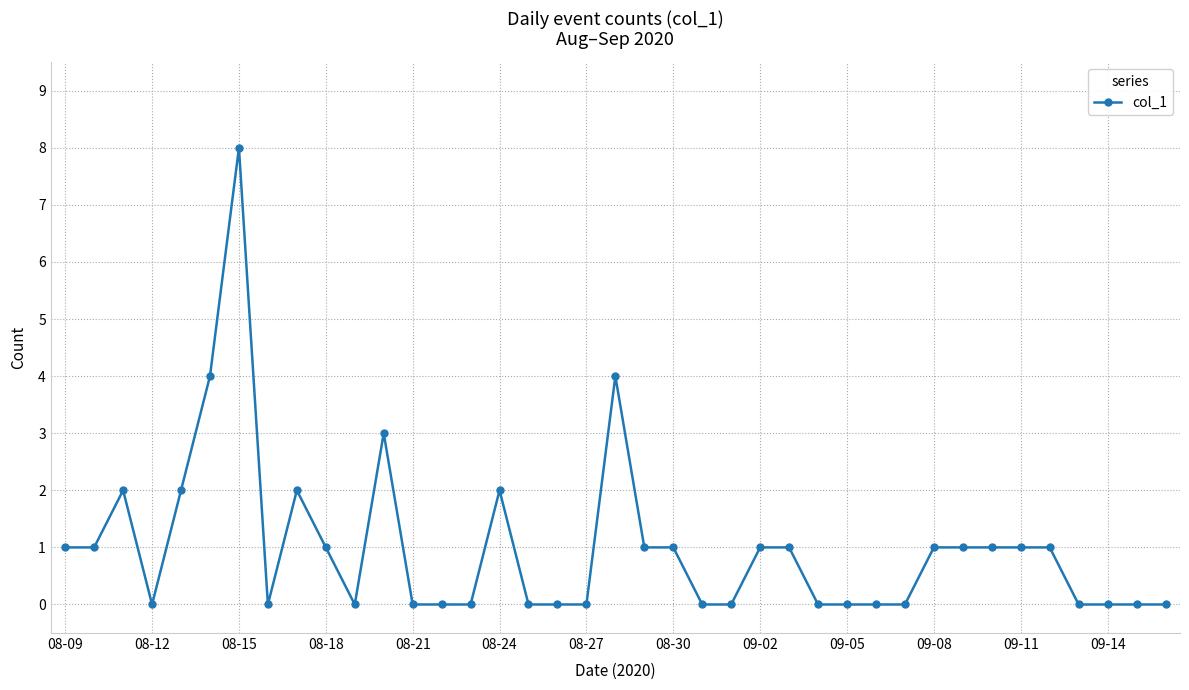

Reading left to right, extract all data points from this chart.

1	1	2	0	2	4	8	0	2	1	0	3	0	0	0	2	0	0	0	4	1	1	0	0	1	1	0	0	0	0	1	1	1	1	1	0	0	0	0